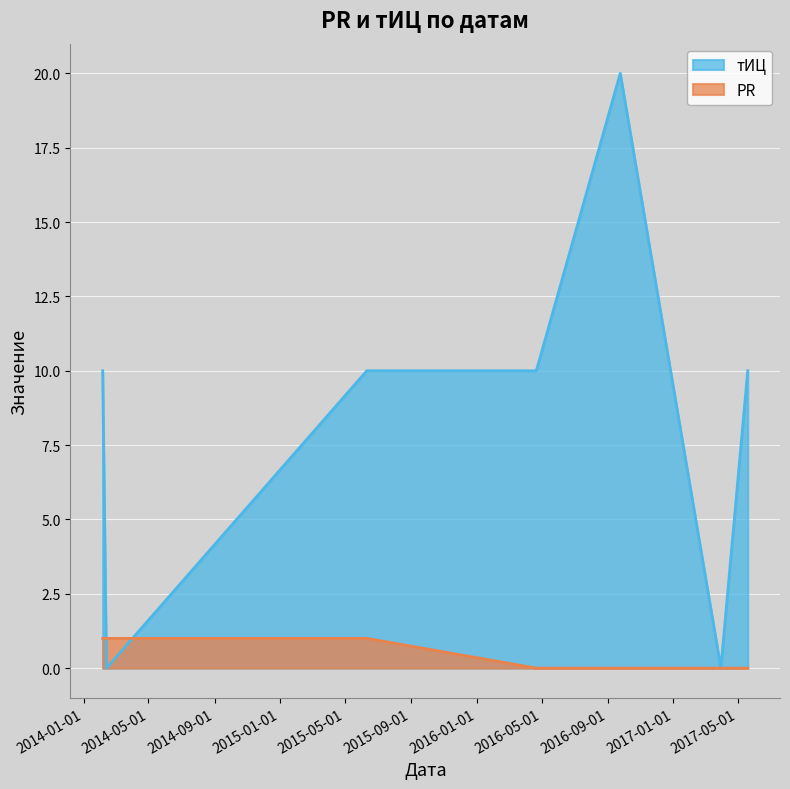

How many distinct data groups are displayed?

2